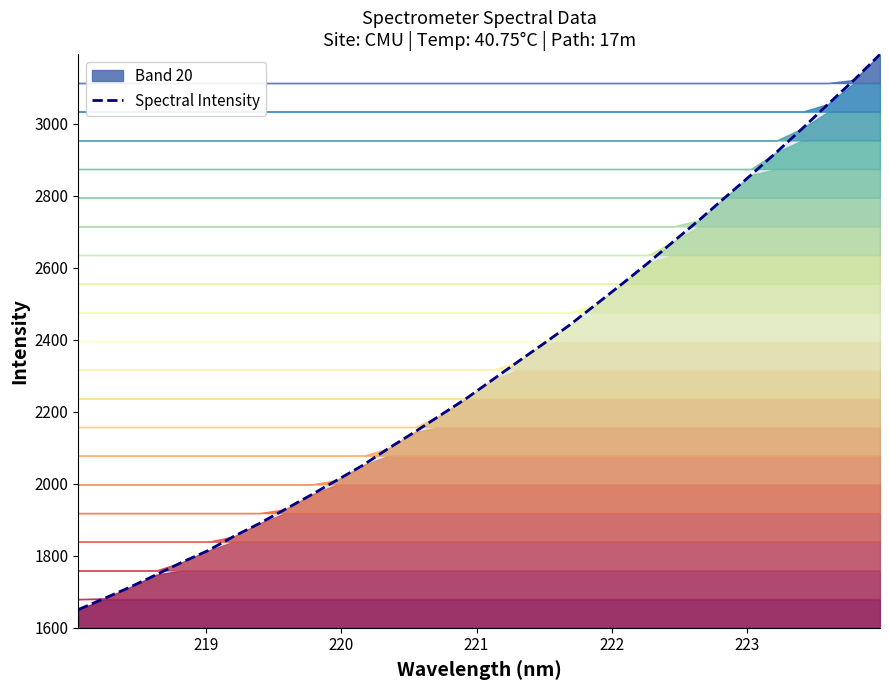

True or false: there are more than 2 points higher than both neighbors.

False